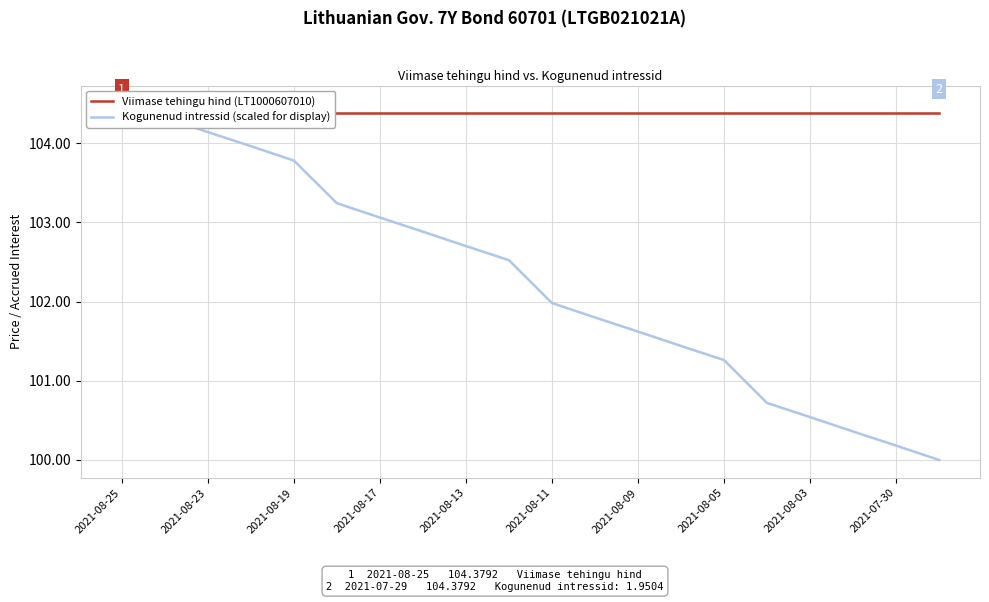

True or false: Kogunenud intressid (scaled for display) and Viimase tehingu hind (LT1000607010) cross at least once.

True